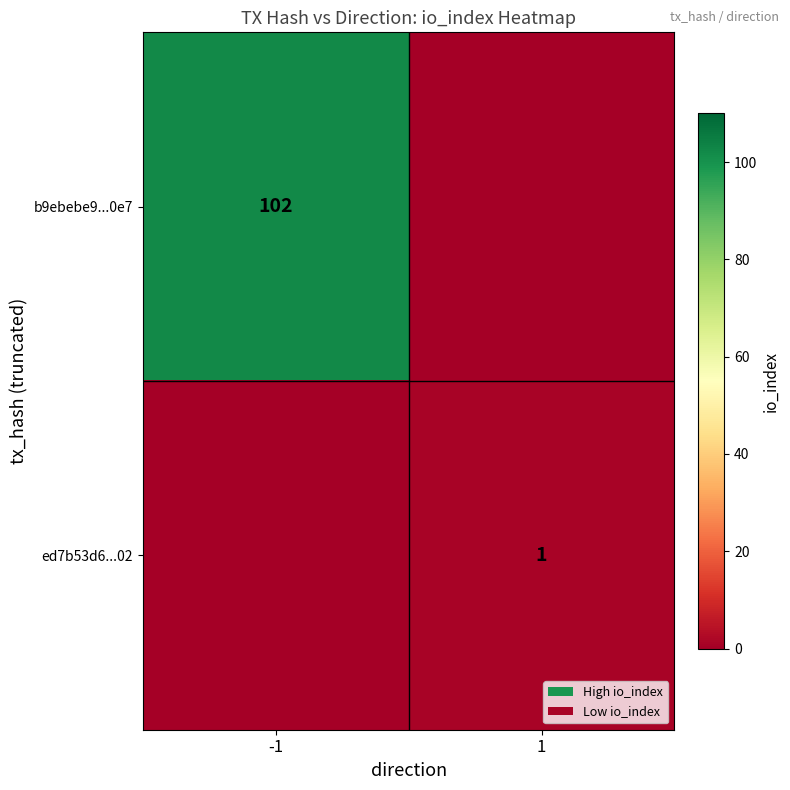

True or false: b9ebebe9...0e7 has a value of 137 at -1.

False